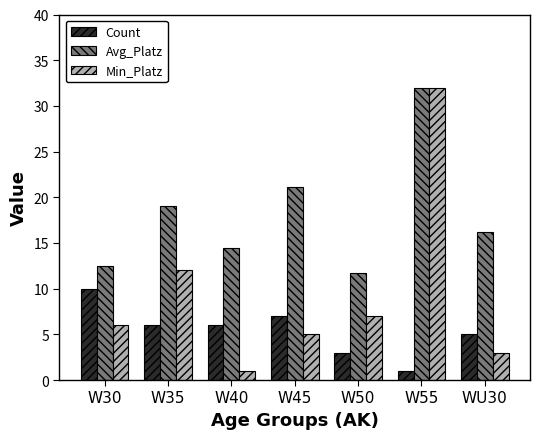

What is the value of the Avg_Platz bar at the 1st from the left?

12.5